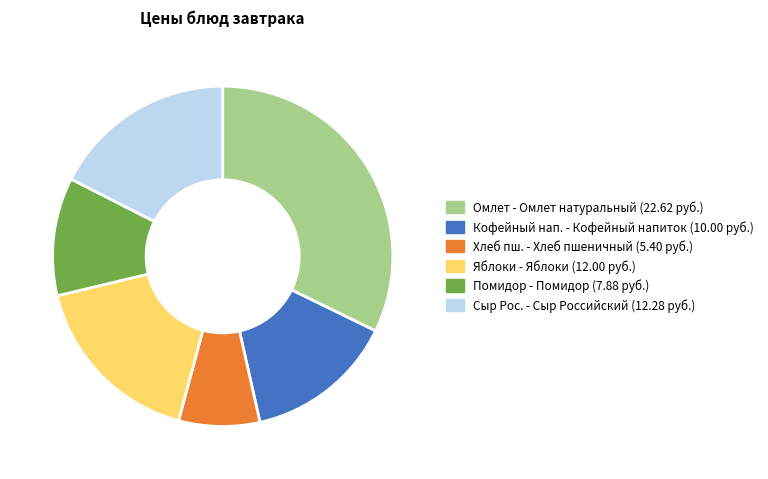

Does any single category account for the majority?

No